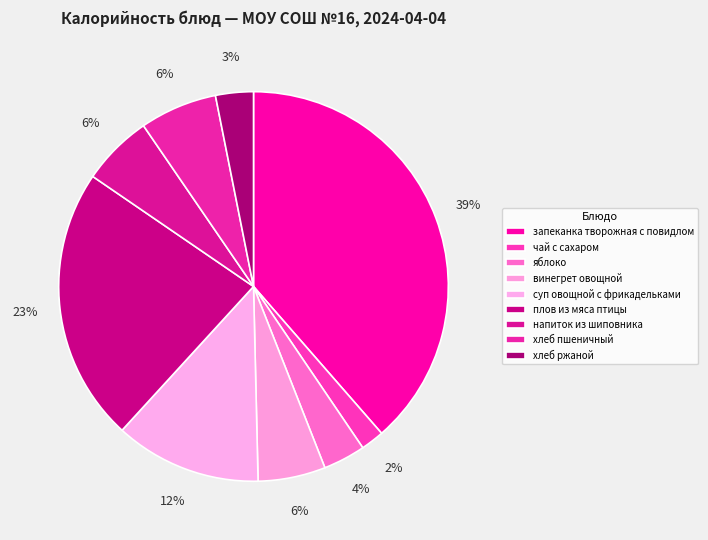

Does any single category account for the majority?

No